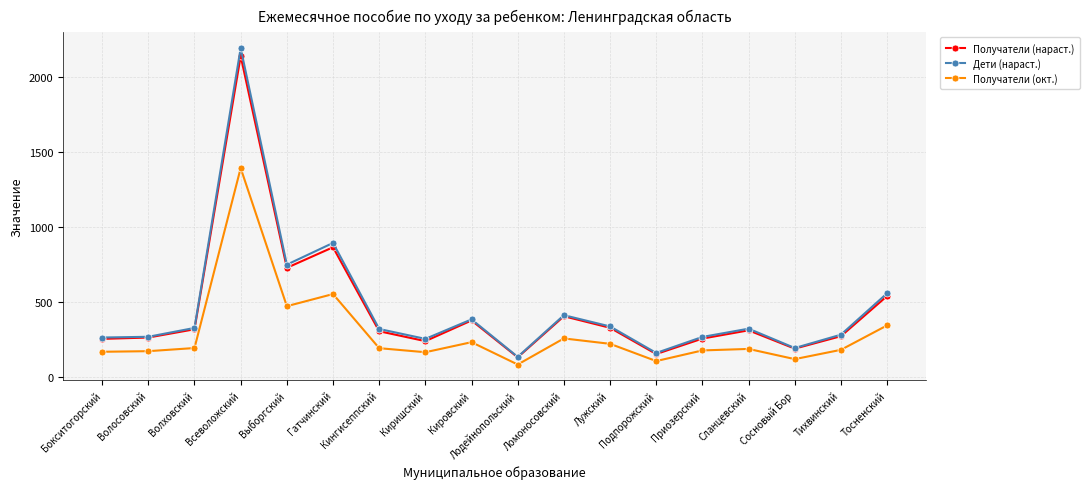

What position from the right is Бокситогорский?

18